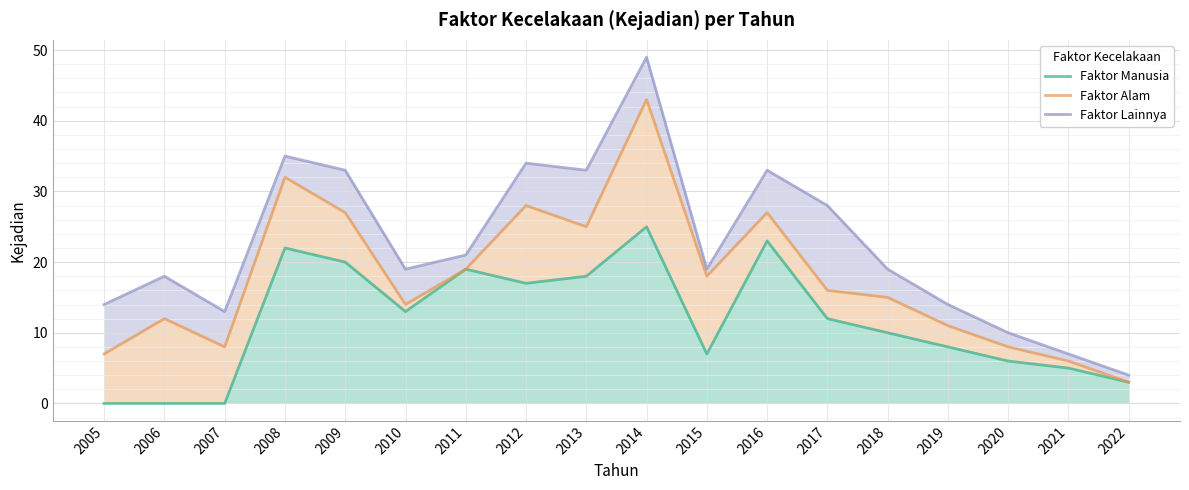

At how many categories does at least one series exceed 8?

16